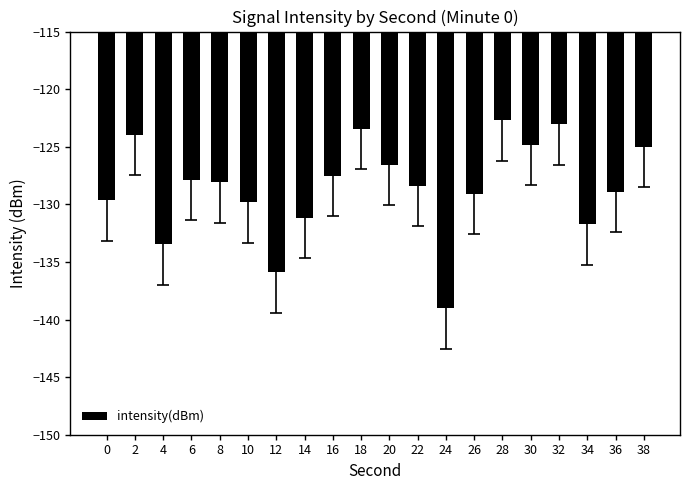

What is the difference between the maximum and second lowest values?

13.2